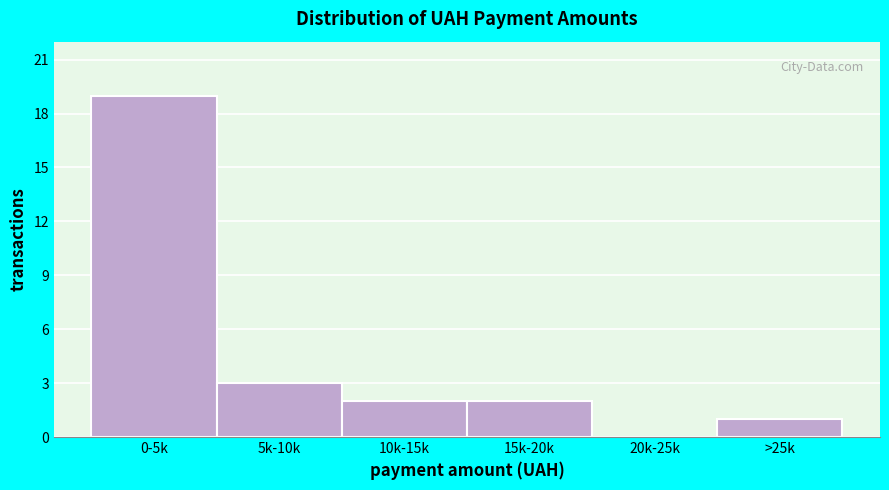

Reading right to left, extract all data points from this chart.

>25k=1	20k-25k=0	15k-20k=2	10k-15k=2	5k-10k=3	0-5k=19